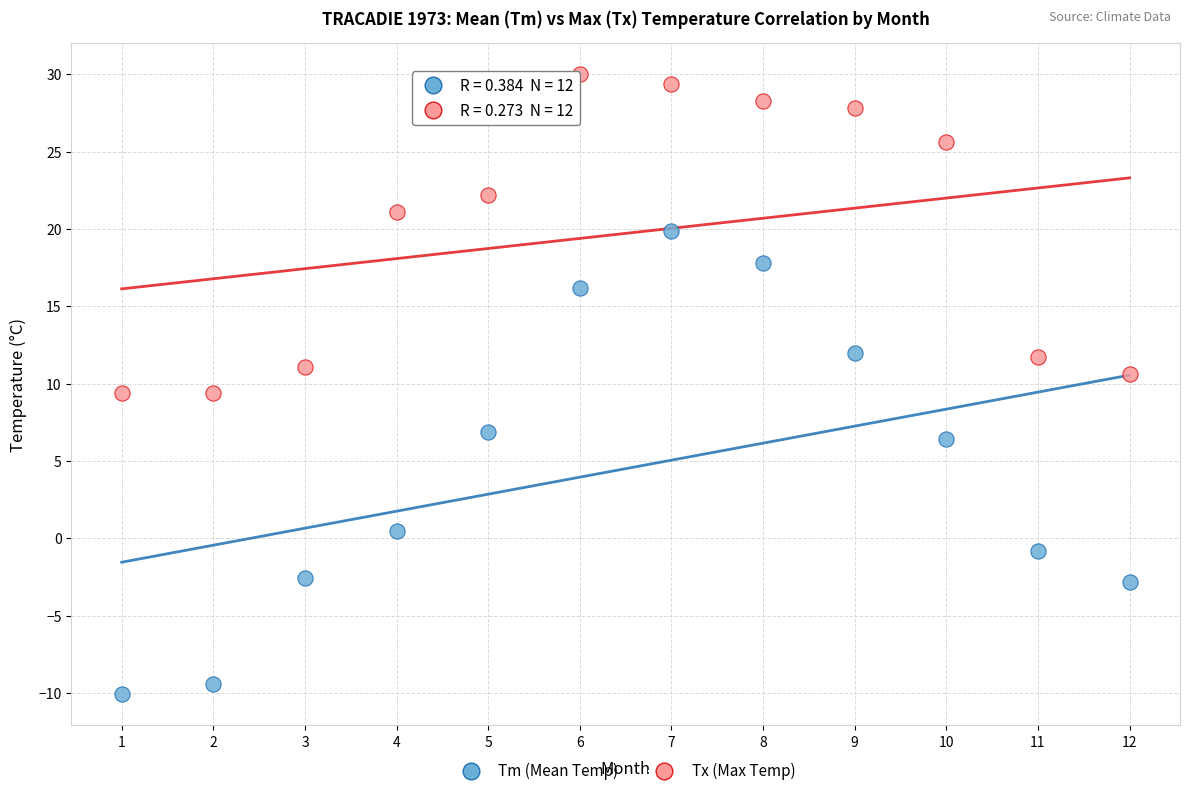

Across all data points, what is the range of Y values (max minus min)?

40.1